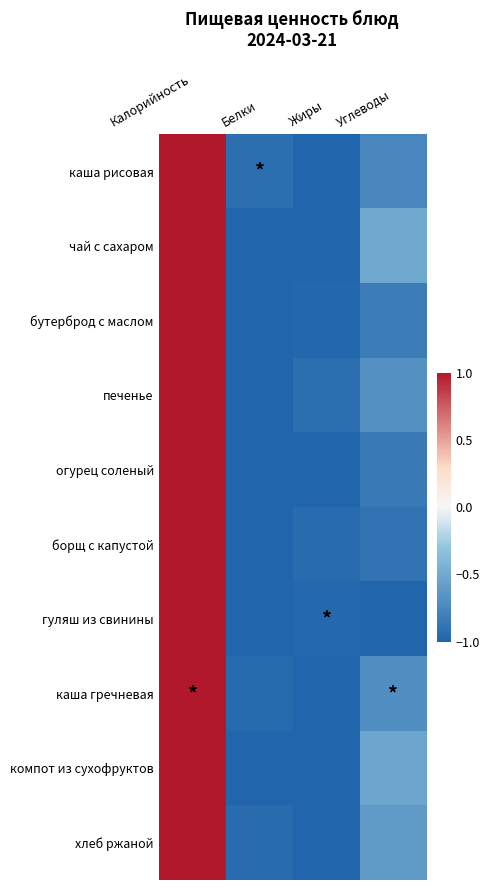

What is the spread (max minus min) of values at Жиры?

0.1